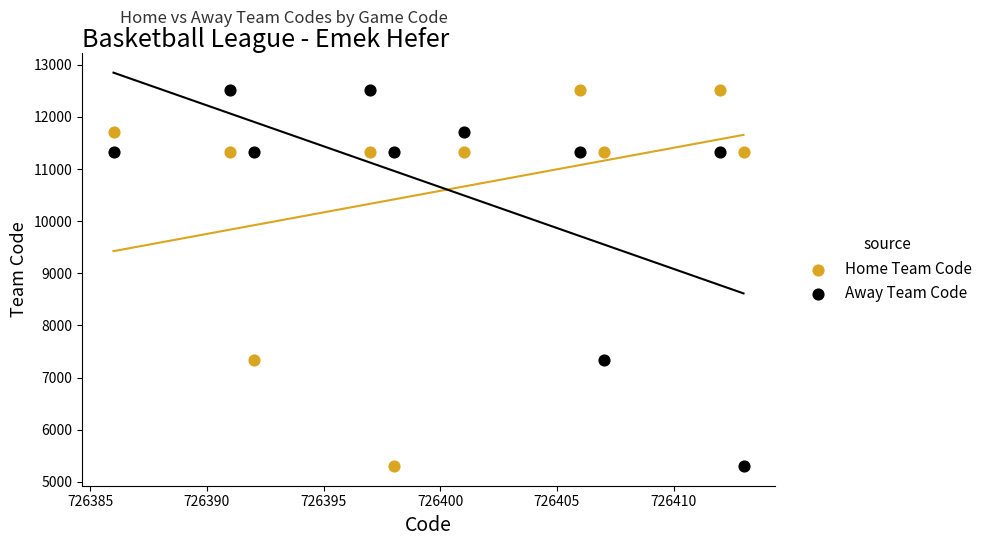

What is the X range (max minus min) for the scatter plot?

27